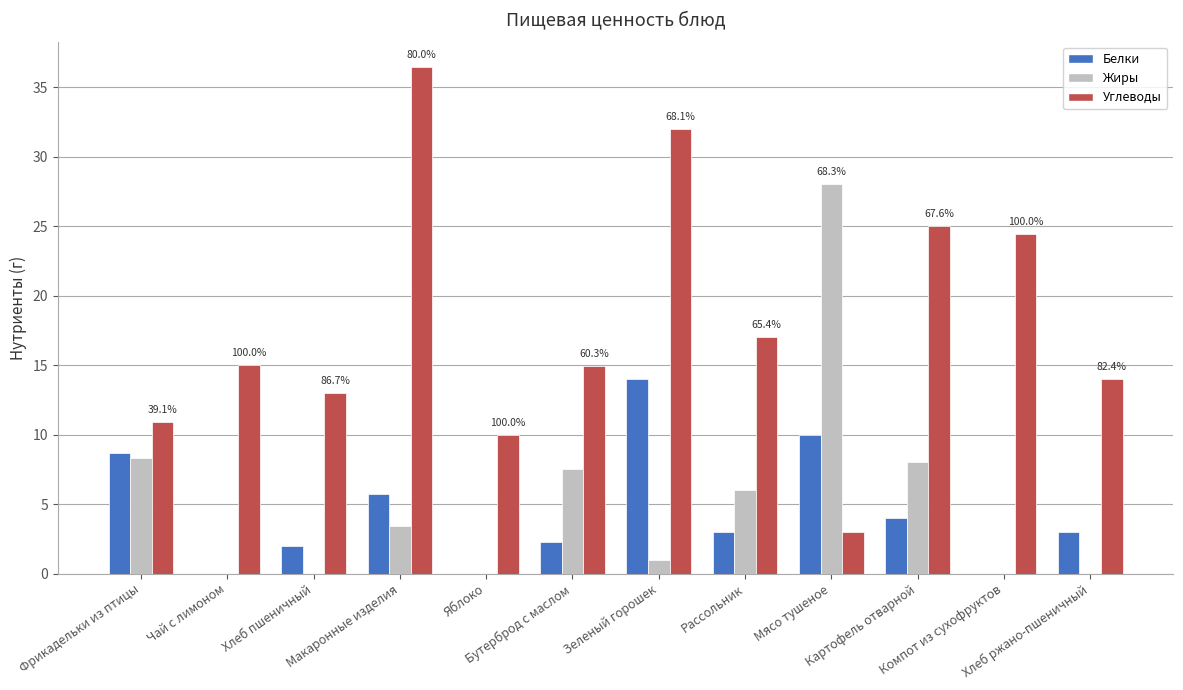

What is the sum of all Белки values?

52.7